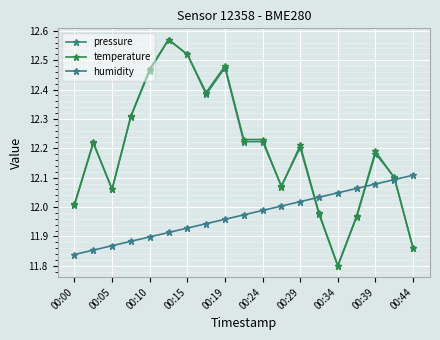

How many values in the pressure series exceed 12?

15